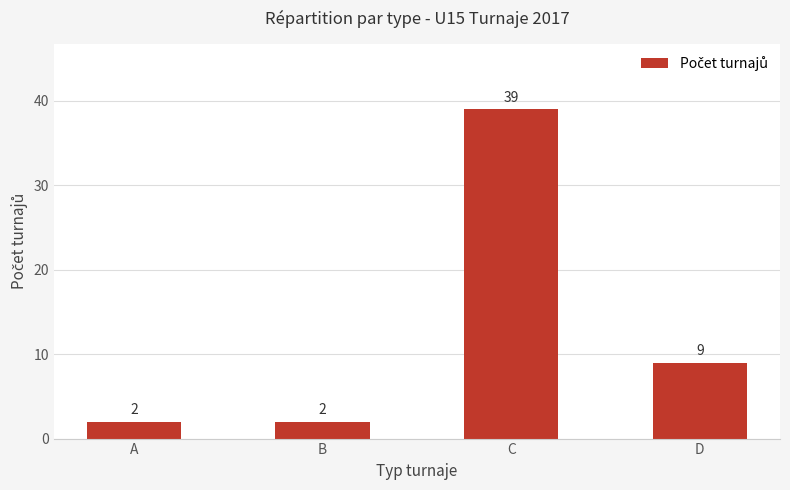

What is the change in value from B to D?

+7